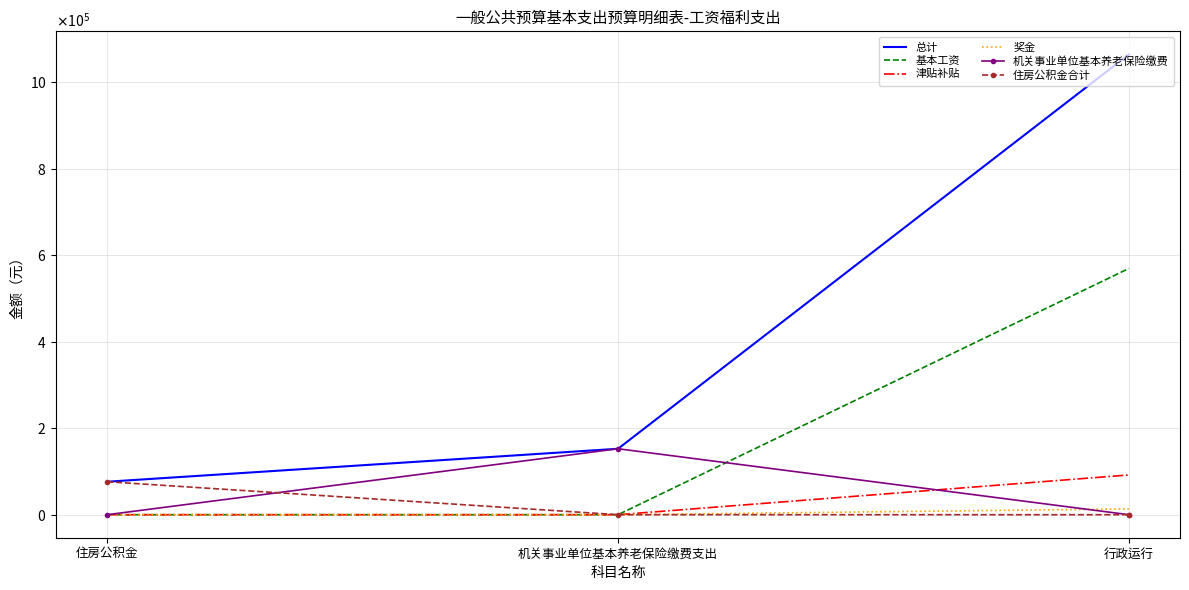

What are all the series names shown in the legend?

总计, 基本工资, 津贴补贴, 奖金, 机关事业单位基本养老保险缴费, 住房公积金合计